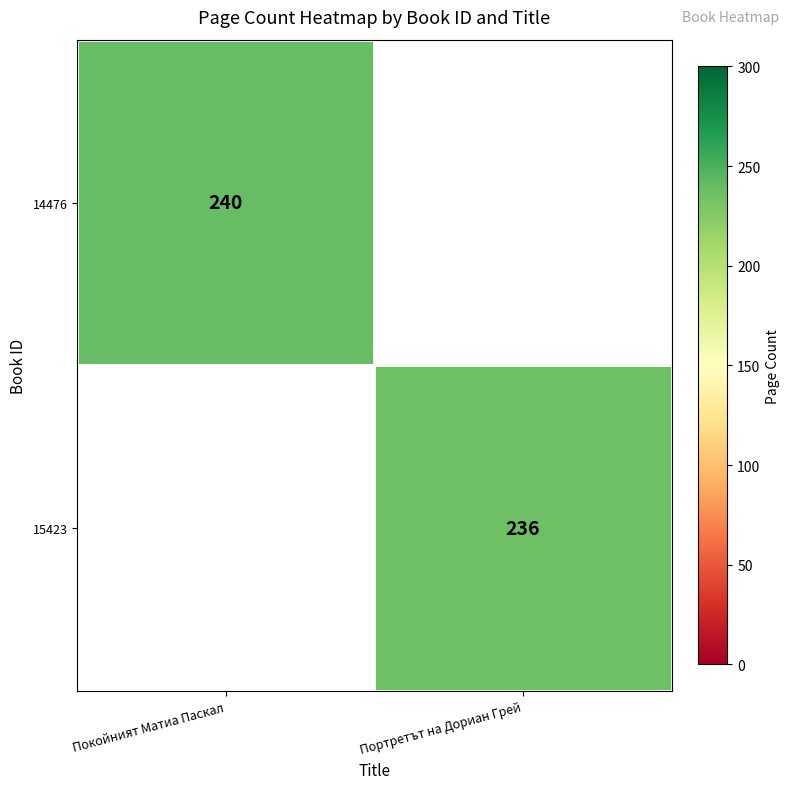

The 15423 series shows 236 at Портретът на Дориан Грей. True or false?

True